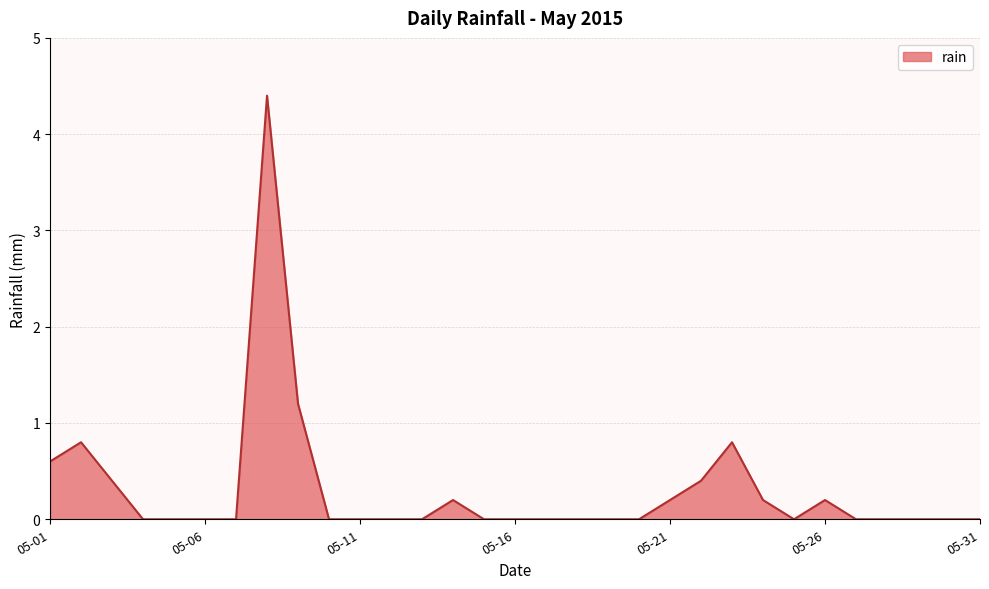

How many lines are shown in the chart?

1